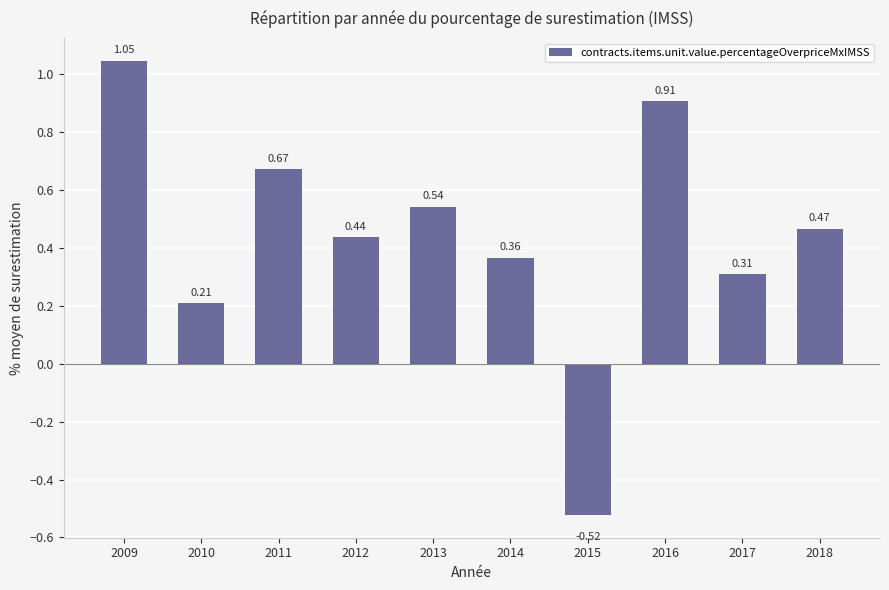

How many data points does each series have?

10